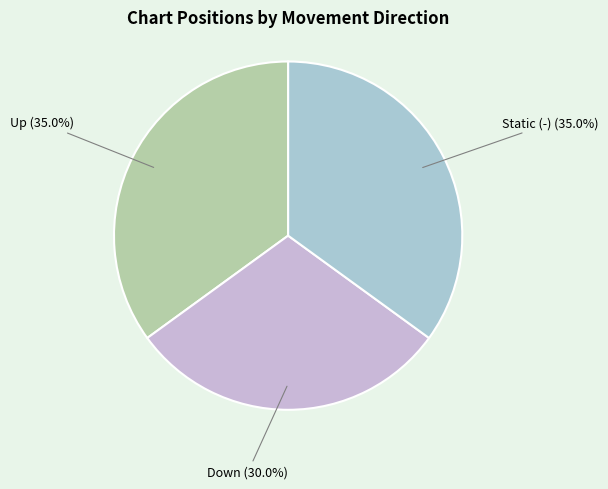

Is the sum of Down and Static (-) greater than half?

Yes